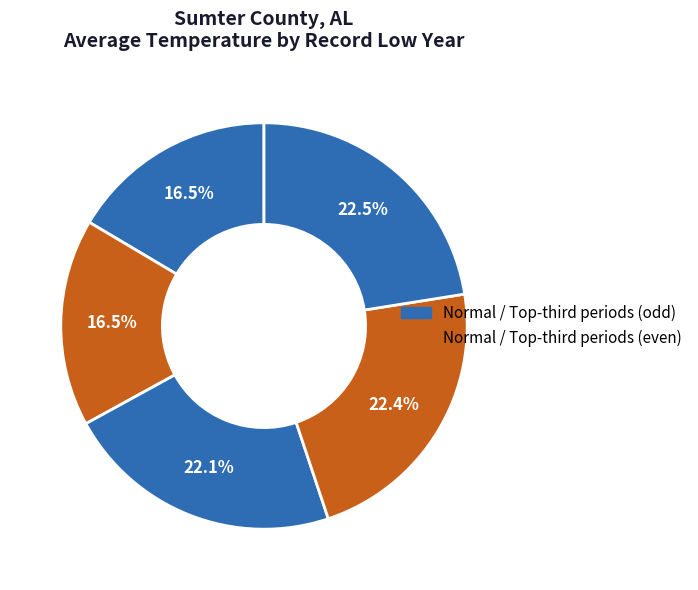

Is there any slice that represents more than half of the pie?

No